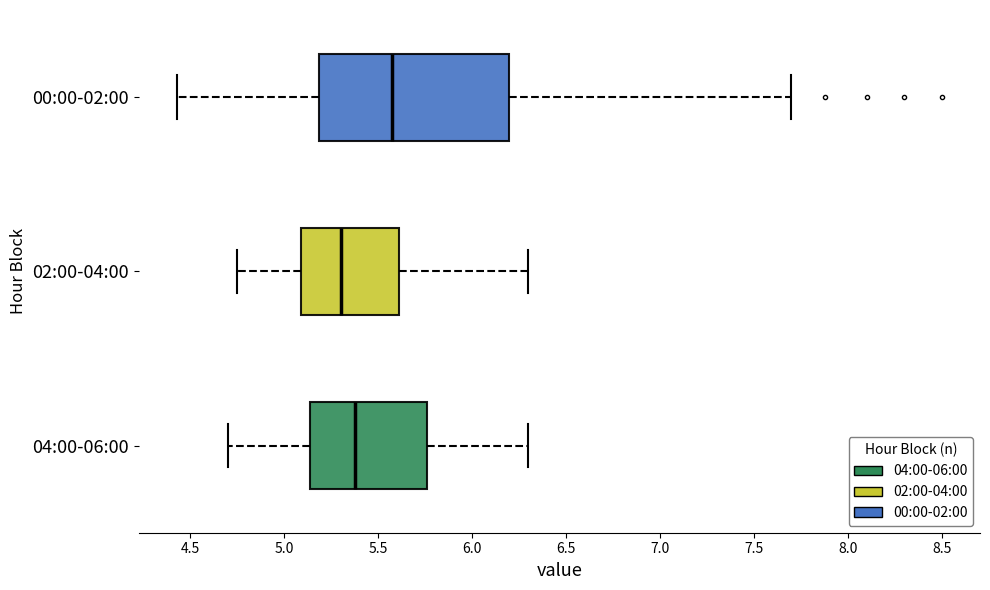

Reading bottom to top, read every box against the x-axis: the position of its median line, the range the box covers, and the ends of its whiskers. The values are not printed on the chart, so give them approximately, as read against the axis.

04:00-06:00: median 5.40, box 5.15 to 5.75, whiskers 4.70 to 6.30
02:00-04:00: median 5.30, box 5.10 to 5.60, whiskers 4.75 to 6.30
00:00-02:00: median 5.60, box 5.20 to 6.20, whiskers 4.45 to 7.70